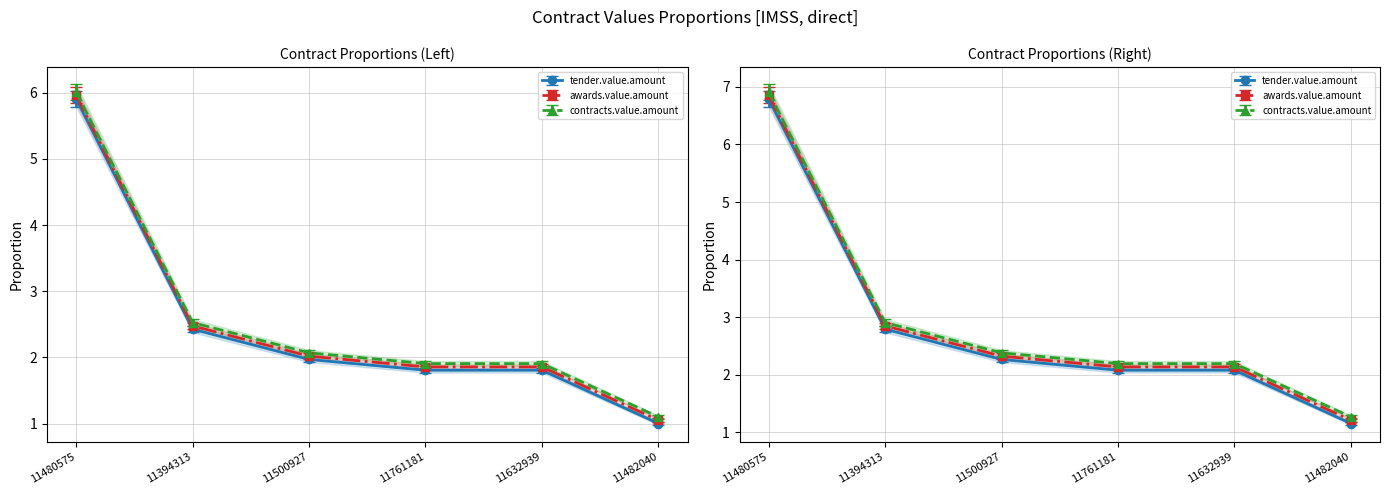

How many data points does each series have?

6